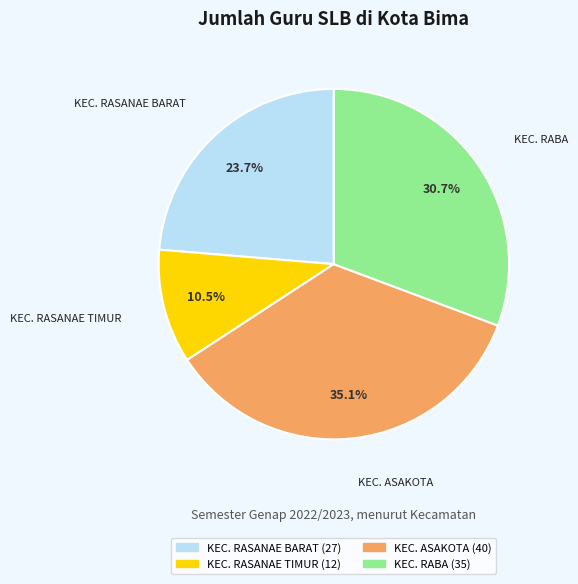

How many segments does this pie chart have?

4